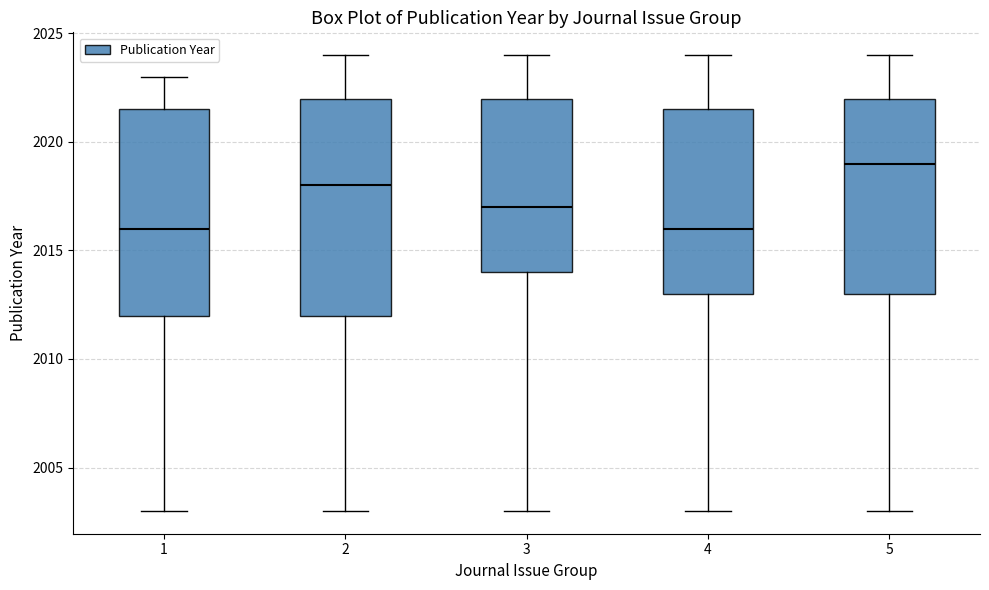

Reading left to right, transcribe this box plot: for each box, give where its median line is, the range the box spans, and where its two whiskers end, as read against the y-axis. The values are not printed on the chart, so give them approximately, as read against the axis.

1: median 2016.0, box 2012.0 to 2021.5, whiskers 2003.0 to 2023.0
2: median 2018.0, box 2012.0 to 2022.0, whiskers 2003.0 to 2024.0
3: median 2017.0, box 2014.0 to 2022.0, whiskers 2003.0 to 2024.0
4: median 2016.0, box 2013.0 to 2021.5, whiskers 2003.0 to 2024.0
5: median 2019.0, box 2013.0 to 2022.0, whiskers 2003.0 to 2024.0